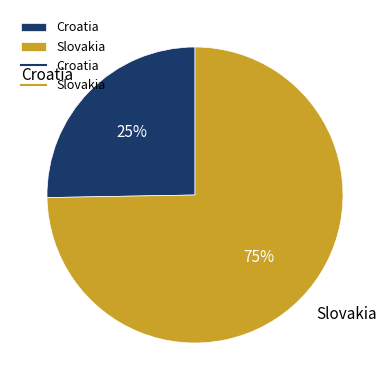

Which slice is the largest?

Slovakia